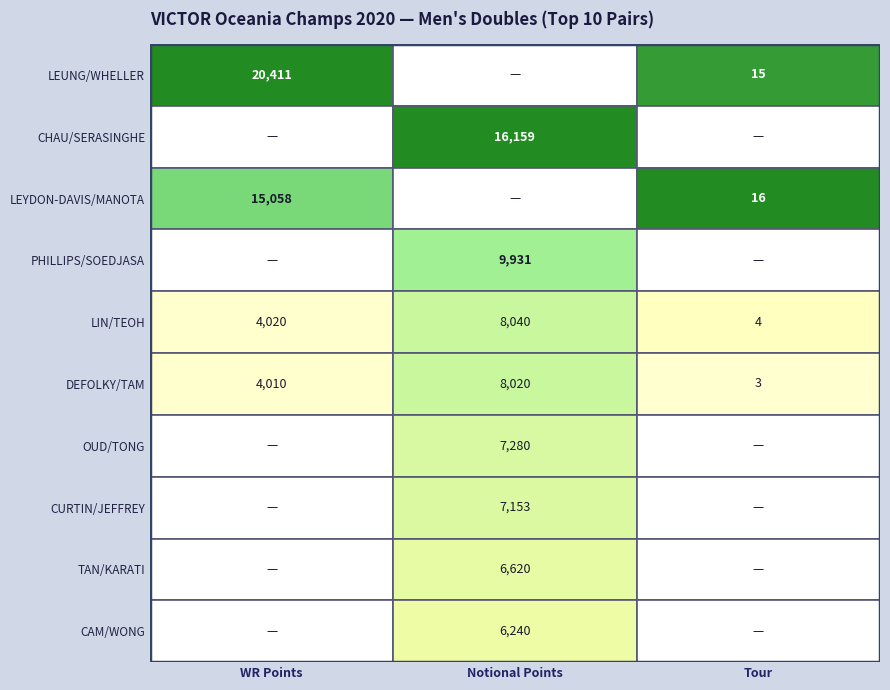

Rank the categories by PHILLIPS/SOEDJASA value from highest to lowest.

Notional Points, WR Points, Tour